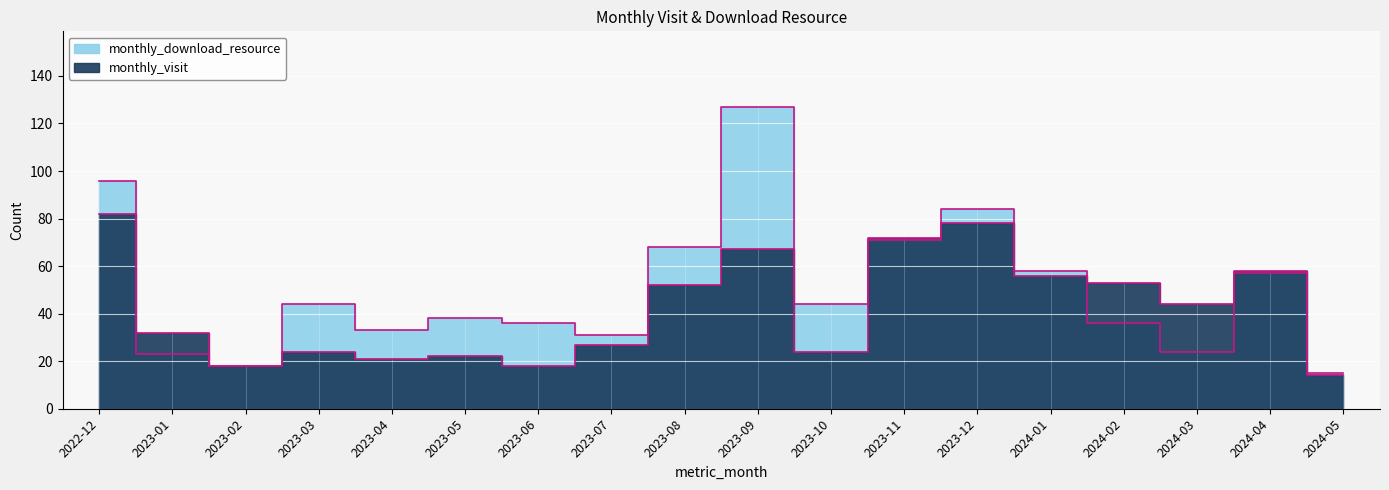

Reading right to left, list all the values displayed in this chart.

monthly_visit: 14	58	44	53	56	78	72	24	67	52	27	18	22	21	24	18	32	82
monthly_download_resource: 15	57	24	36	58	84	71	44	127	68	31	36	38	33	44	18	23	96